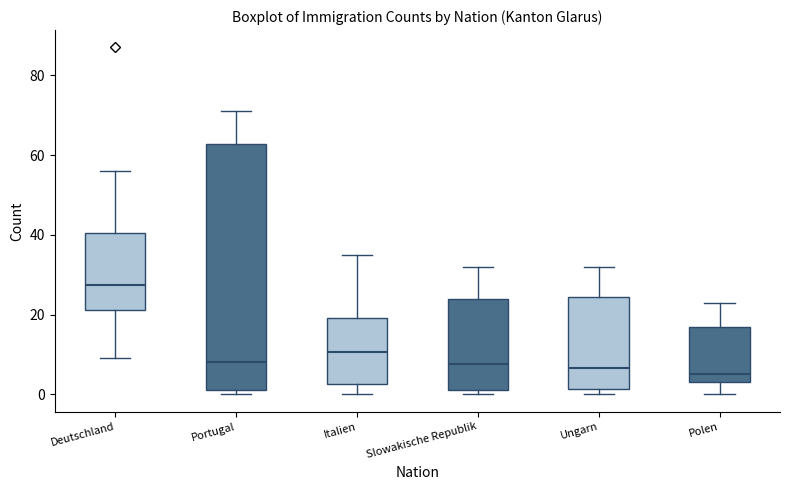

Which box is the tallest, from its lower edge to its upper edge?

Portugal